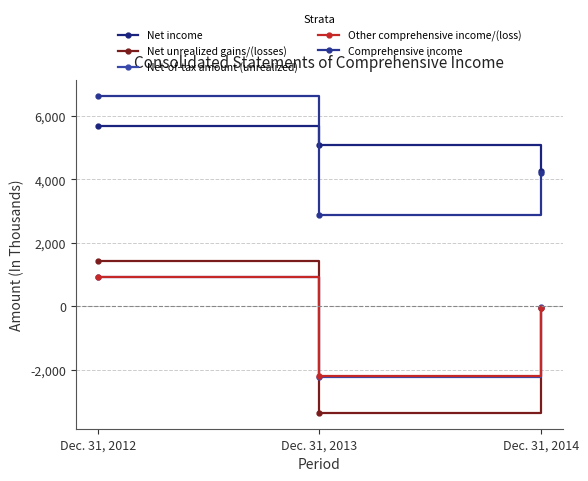

What is the value of the Net unrealized gains/(losses) point at the 3rd from the left?

-56